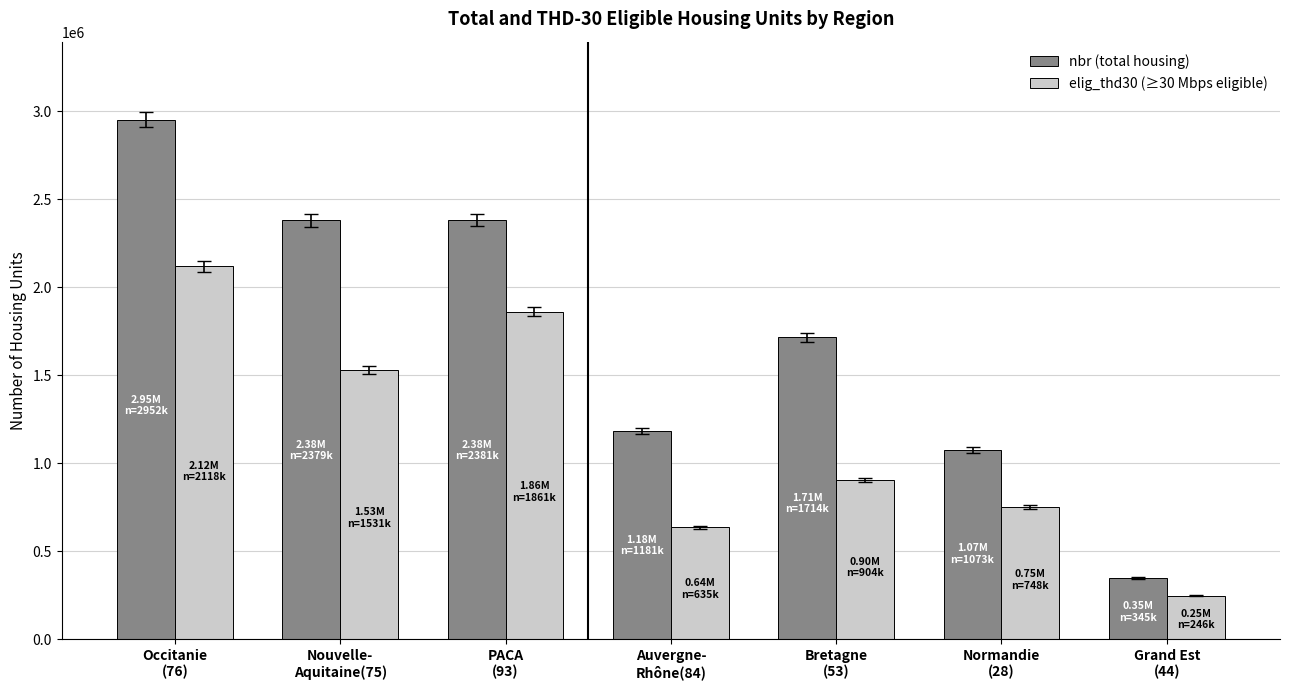

At which category is the sum across all series the highest?

Occitanie
(76)